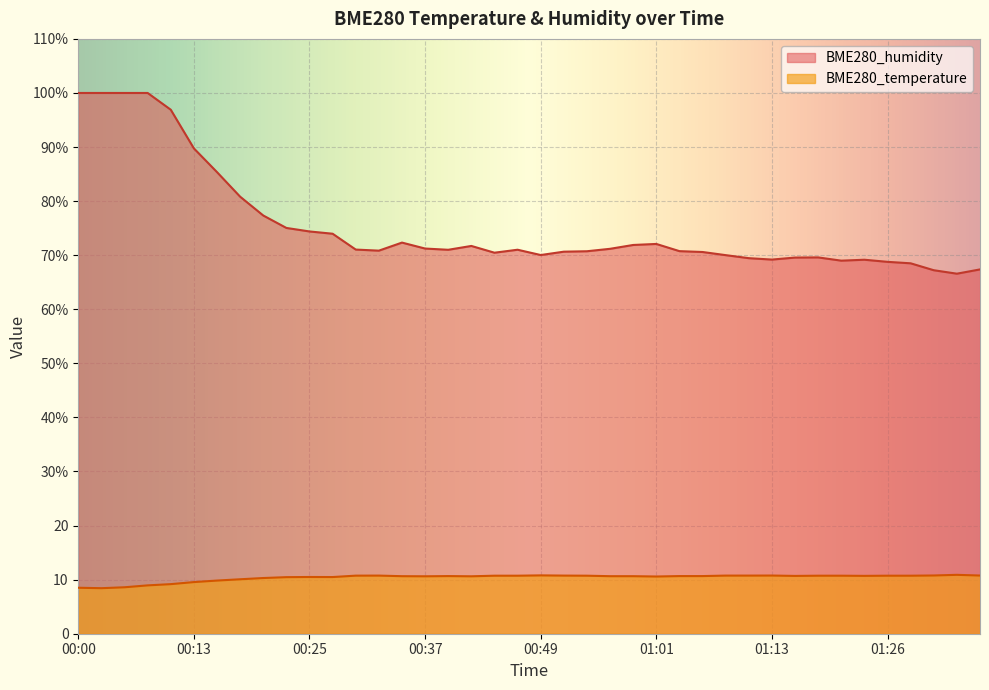

Where does the BME280_temperature series first go above 10?

00:17